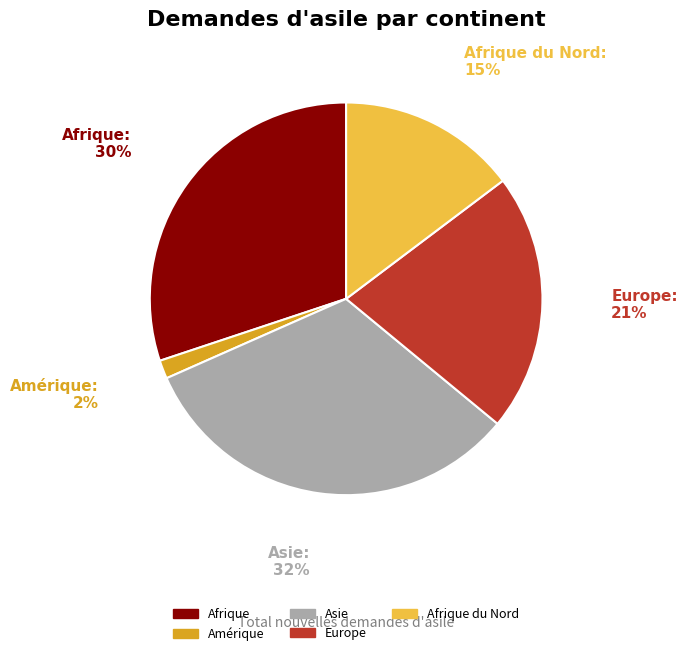

Between Europe and Amérique, which is larger?

Europe